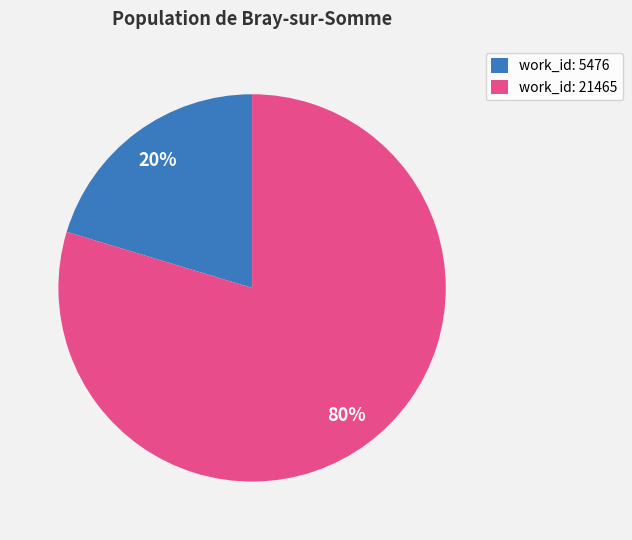

Is there any slice that represents more than half of the pie?

Yes